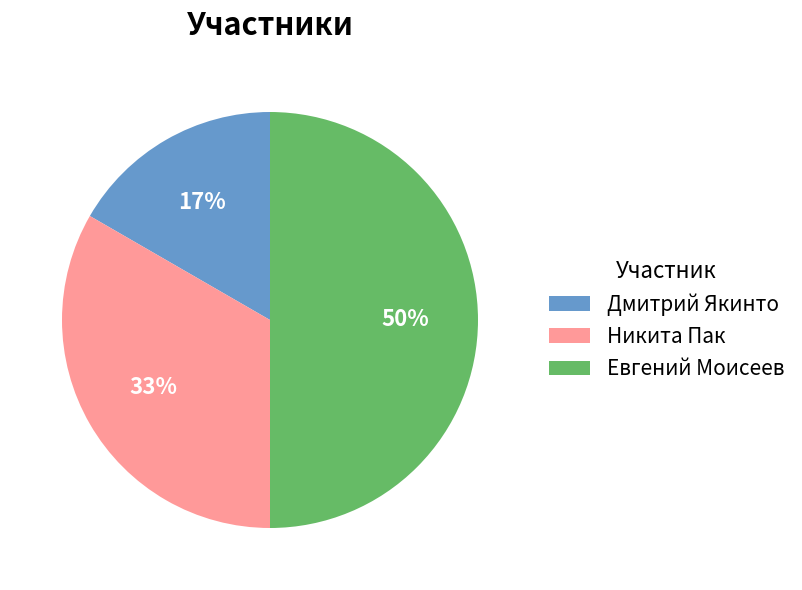

What is the ratio of the value at Евгений Моисеев to the value at Никита Пак?

1.5